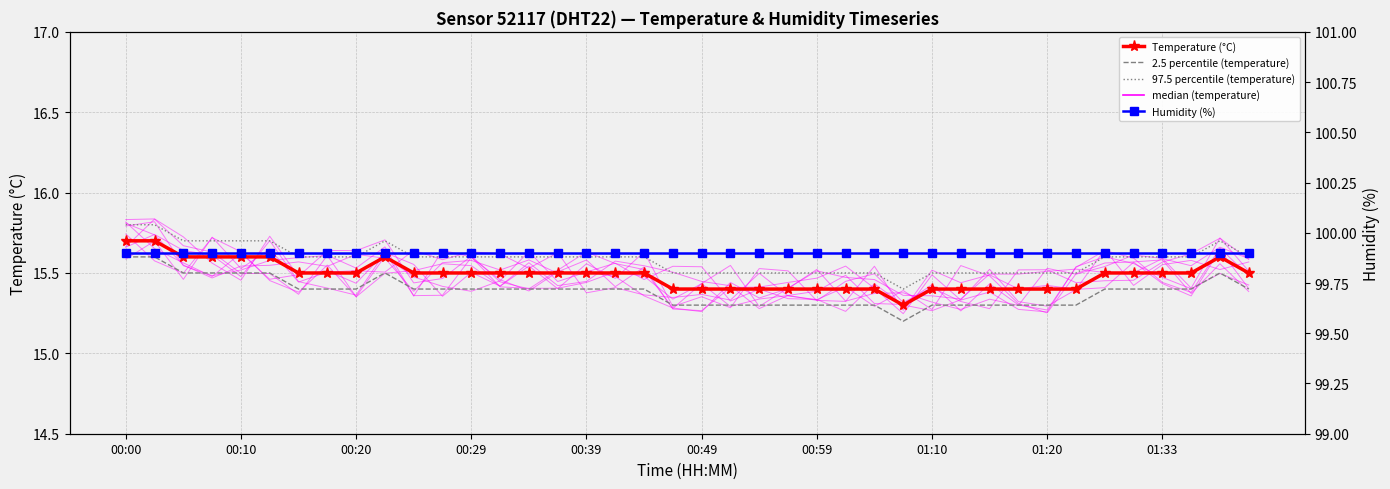

What is the value of the Humidity (%) point at the 25th from the left?

99.9